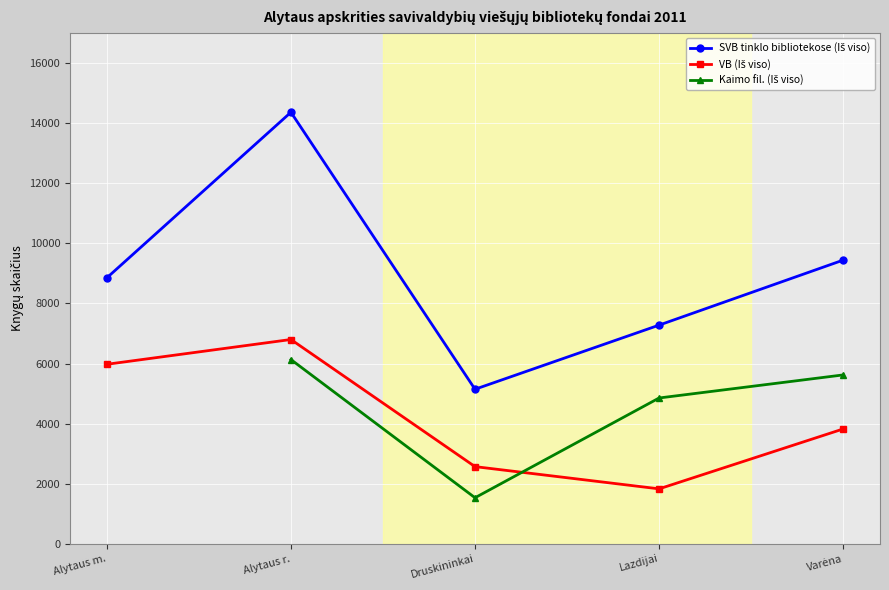

Between Druskininkai and Alytaus r., which is larger?

Alytaus r.